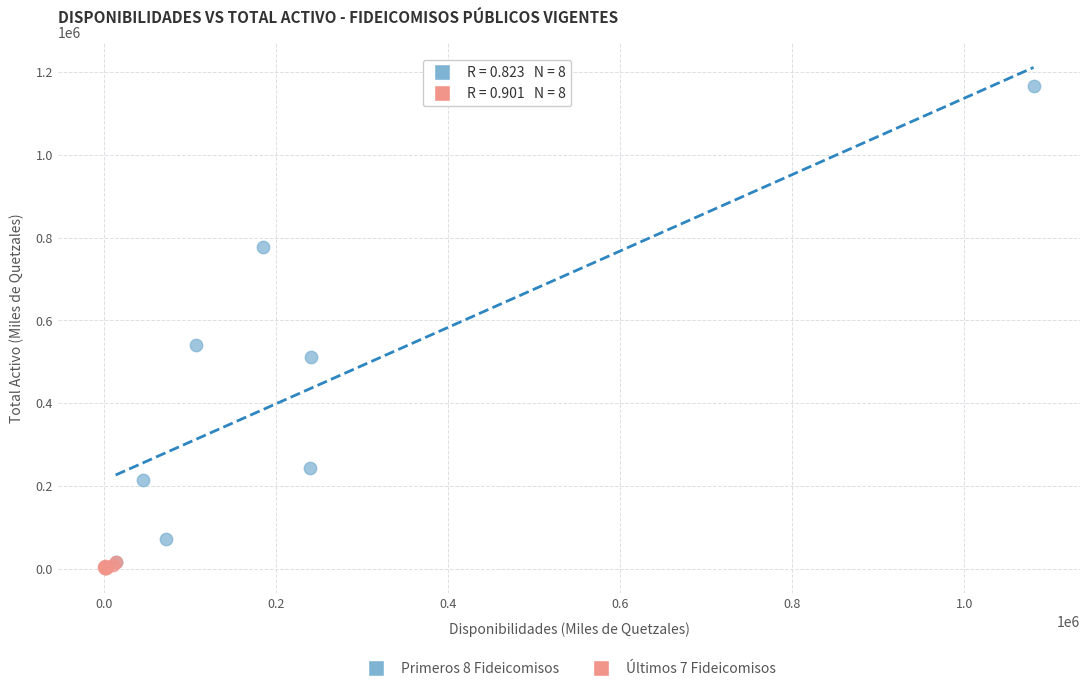

Which series has the widest spread of Y values?

Primeros 8 Fideicomisos